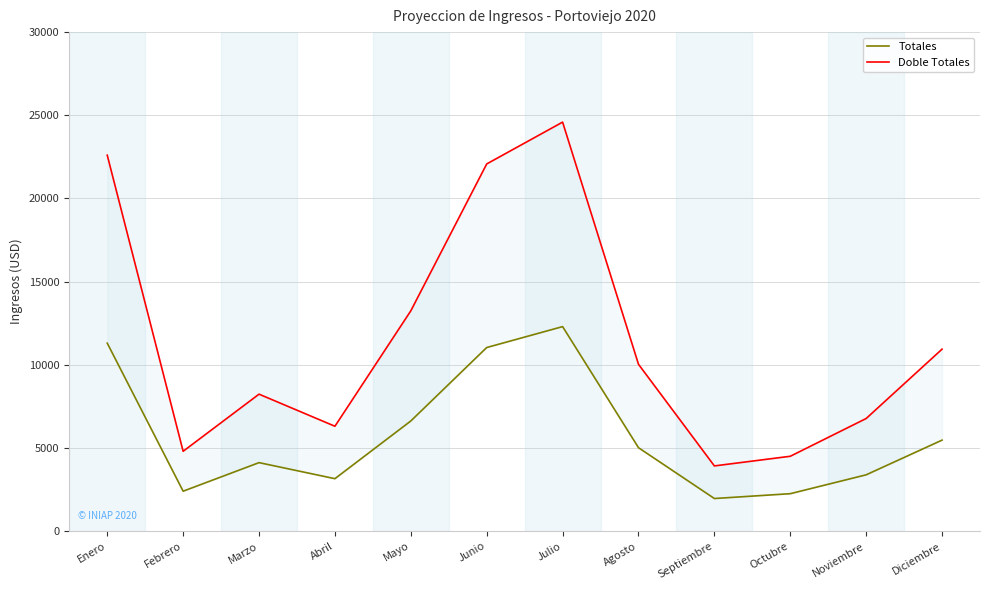

The Totales series shows 12294.5 at Julio. True or false?

True